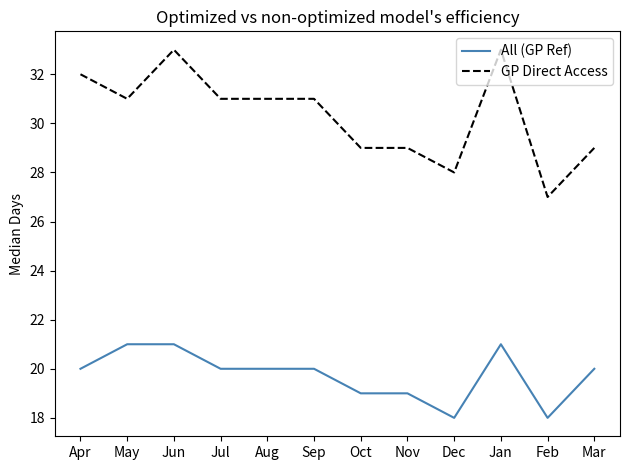

Reading right to left, list all the values displayed in this chart.

All (GP Ref): Mar=20	Feb=18	Jan=21	Dec=18	Nov=19	Oct=19	Sep=20	Aug=20	Jul=20	Jun=21	May=21	Apr=20
GP Direct Access: Mar=29	Feb=27	Jan=33	Dec=28	Nov=29	Oct=29	Sep=31	Aug=31	Jul=31	Jun=33	May=31	Apr=32